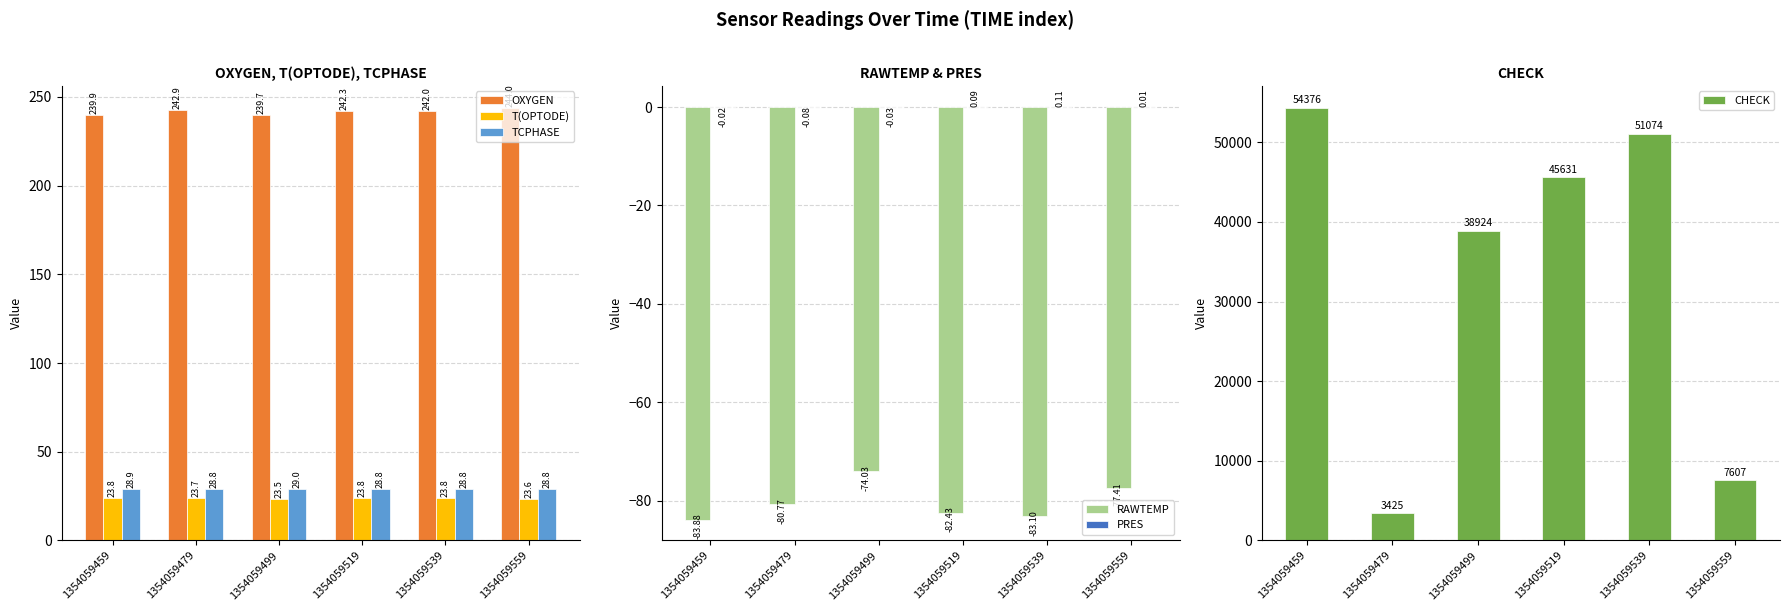

What are all the series names shown in the legend?

OXYGEN, T(OPTODE), TCPHASE, RAWTEMP, PRES, CHECK